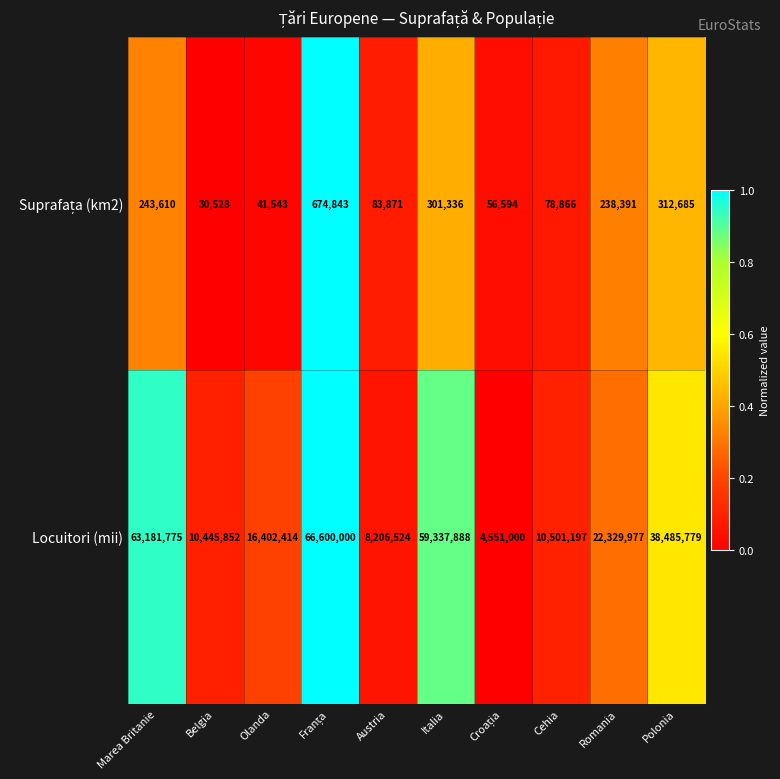

Is it true that Locuitori (mii) equals 10501197 at Cehia?

True